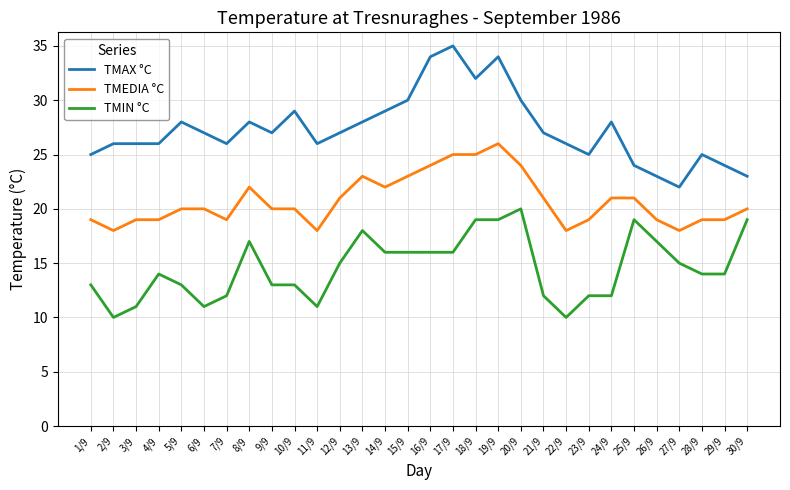

What is the difference between the highest and lowest values at 25/9?

5